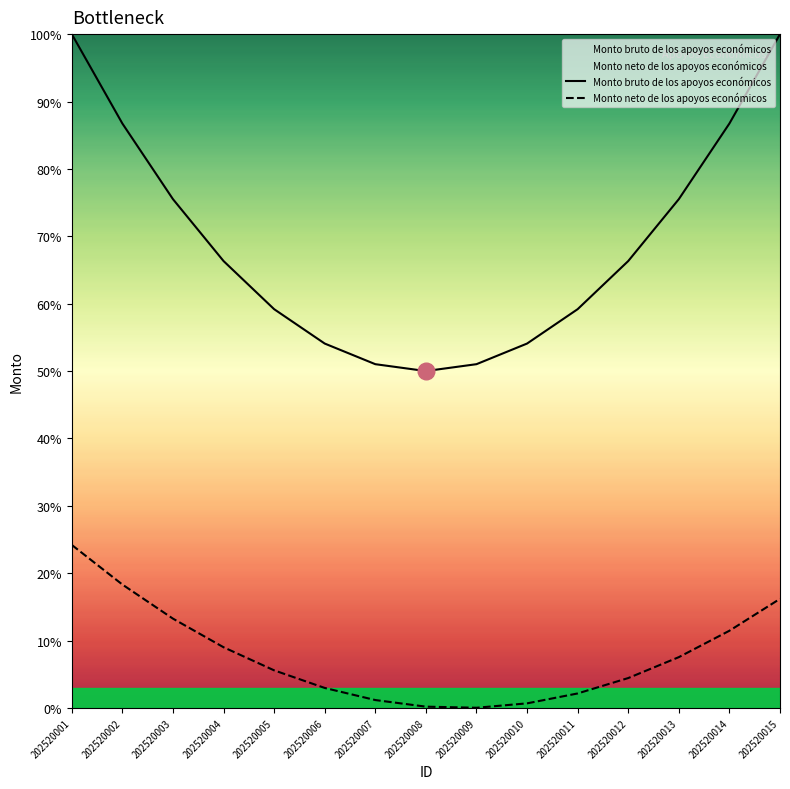

Does the chart display data point markers on the line(s)?

No